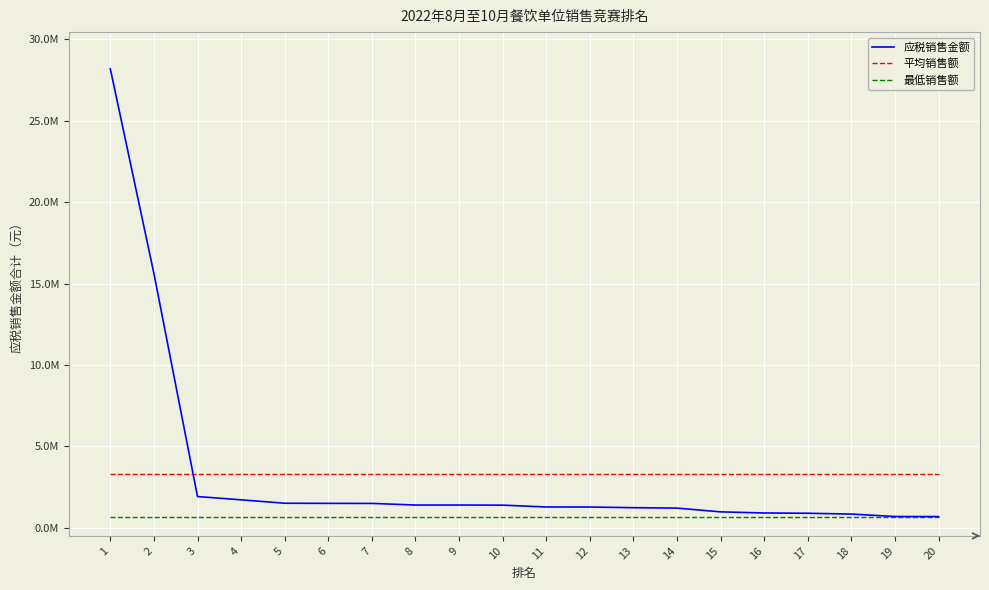

Reading left to right, extract all data points from this chart.

应税销售金额: 28195030.2	15619586.6	1918453.9	1716383.0	1506745.0	1499607.5	1496124.0	1396408.0	1396326.0	1389157.0	1277411.0	1273857.6	1233412.0	1207427.0	976523.0	908870.0	890556.0	840615.2	691040.3	686442.0
平均销售额: 3305998.8	3305998.8	3305998.8	3305998.8	3305998.8	3305998.8	3305998.8	3305998.8	3305998.8	3305998.8	3305998.8	3305998.8	3305998.8	3305998.8	3305998.8	3305998.8	3305998.8	3305998.8	3305998.8	3305998.8
最低销售额: 686442.0	686442.0	686442.0	686442.0	686442.0	686442.0	686442.0	686442.0	686442.0	686442.0	686442.0	686442.0	686442.0	686442.0	686442.0	686442.0	686442.0	686442.0	686442.0	686442.0